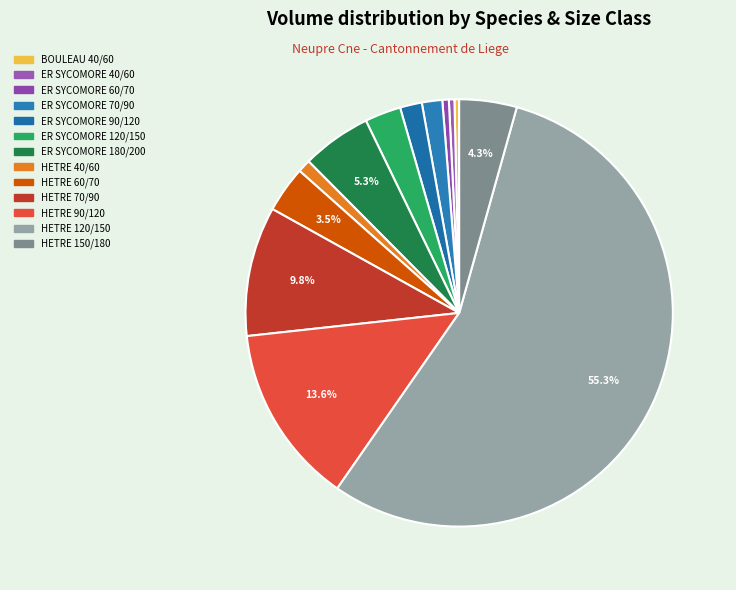

To the nearest percent, what is the combined percentage of BOULEAU 40/60 and ER SYCOMORE 90/120?

2%